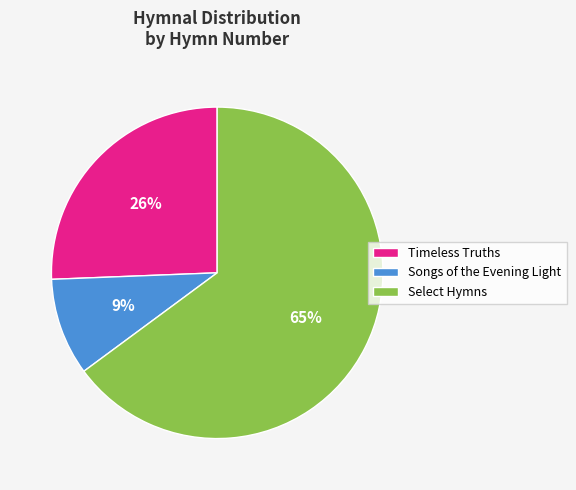

To the nearest percent, what percentage of the pie is Songs of the Evening Light?

9%